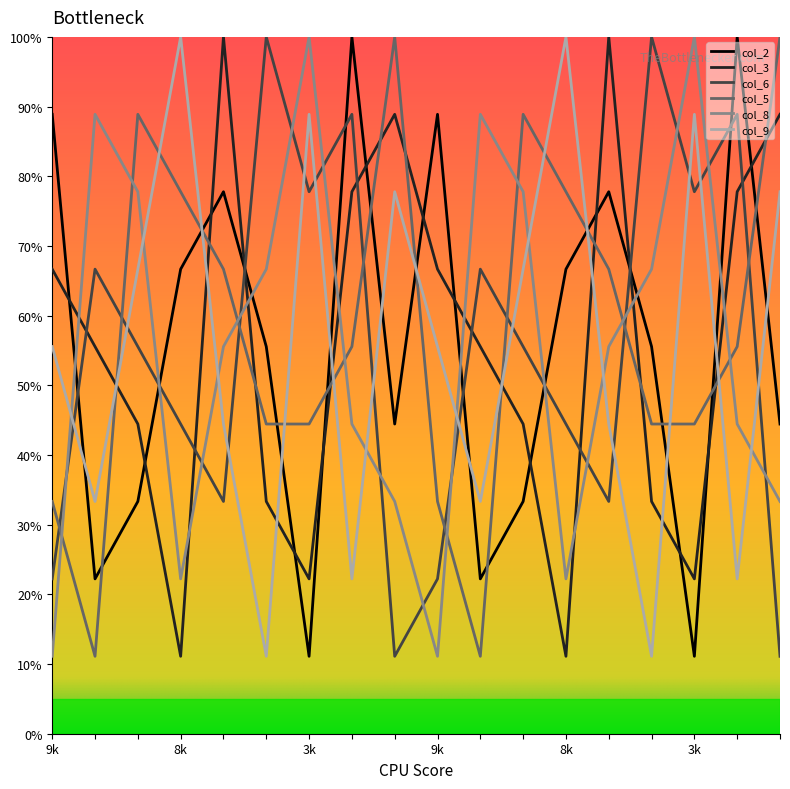

How many times do col_2 and col_5 cross each other?

11